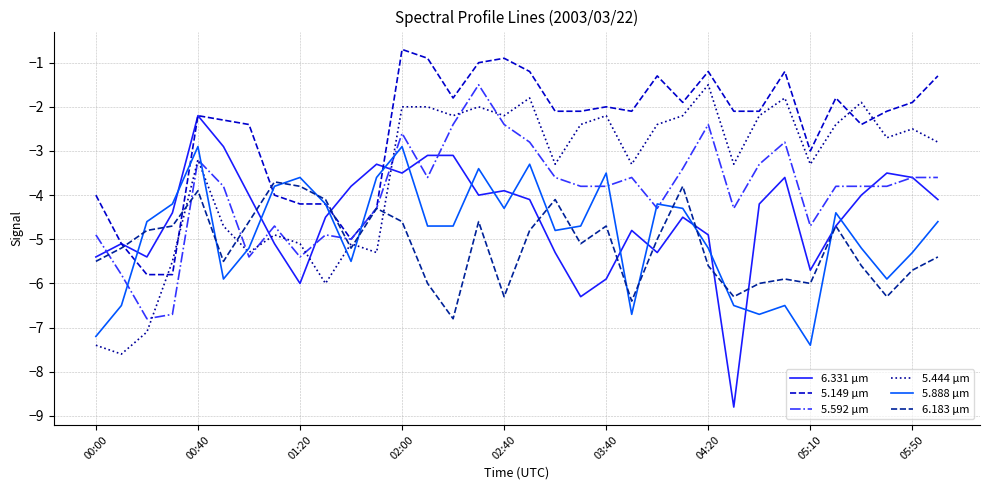

True or false: 5.149 μm has more than 2 interior local peaks.

True